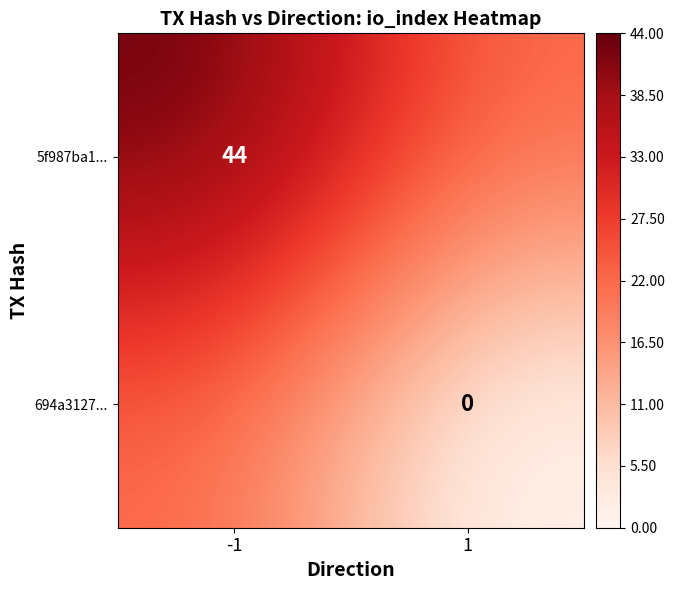

Is the value of 5f987ba1... at -1 greater than the value of 694a3127... at 1?

Yes